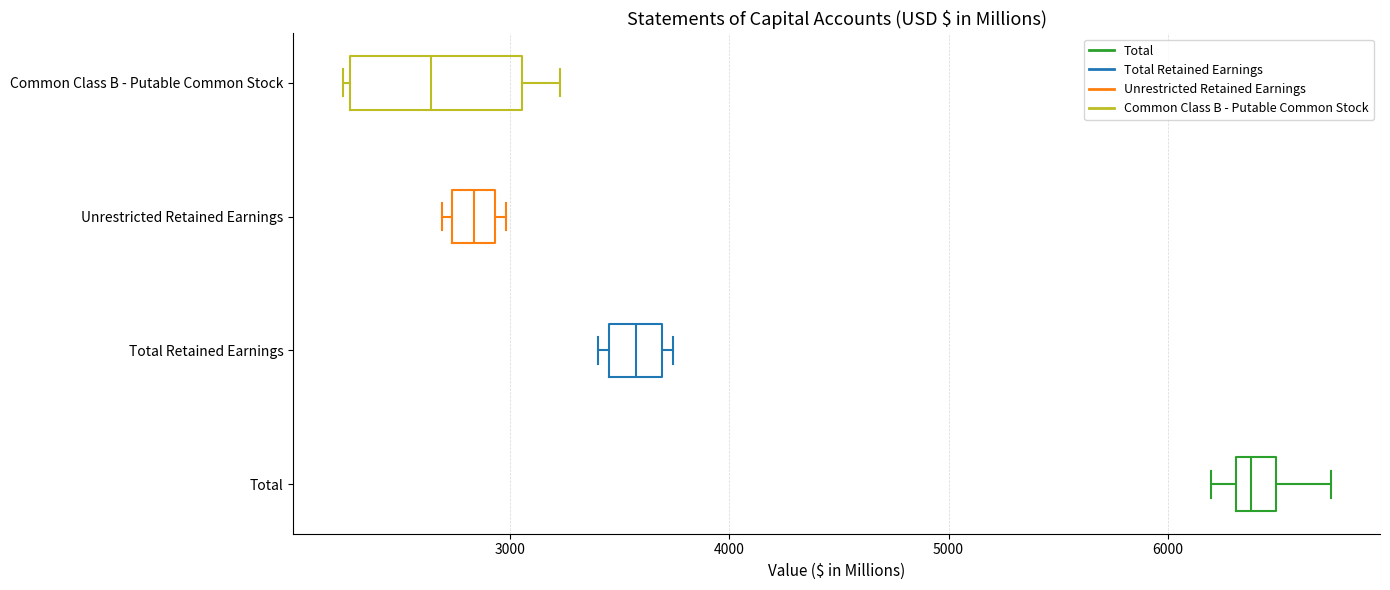

Reading bottom to top, transcribe this box plot: for each box, give where its median line is, the range the box spans, and where its two whiskers end, as read against the x-axis. The values are not printed on the chart, so give them approximately, as read against the axis.

Total: median 6400, box 6300 to 6500, whiskers 6200 to 6700
Total Retained Earnings: median 3600, box 3500 to 3700, whiskers 3400 to 3700 (just right of the box's right edge)
Unrestricted Retained Earnings: median 2800, box 2700 to 2900, whiskers 2700 (just left of the box's left edge) to 3000
Common Class B - Putable Common Stock: median 2600, box 2300 to 3100, whiskers 2200 to 3200